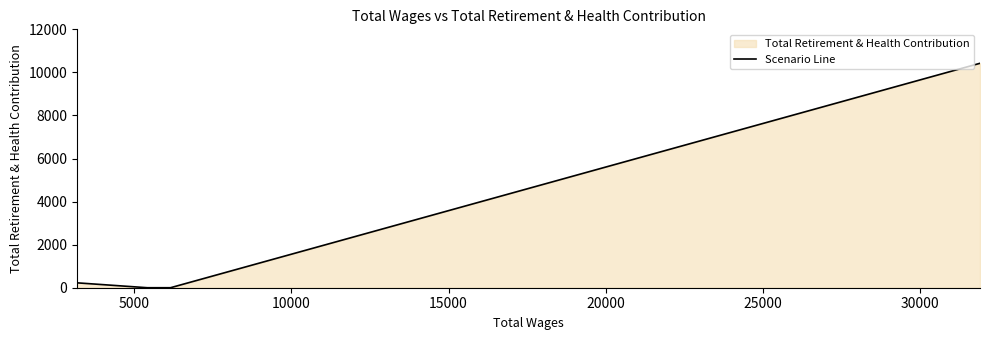

Which category has the lowest value across all series?

5000